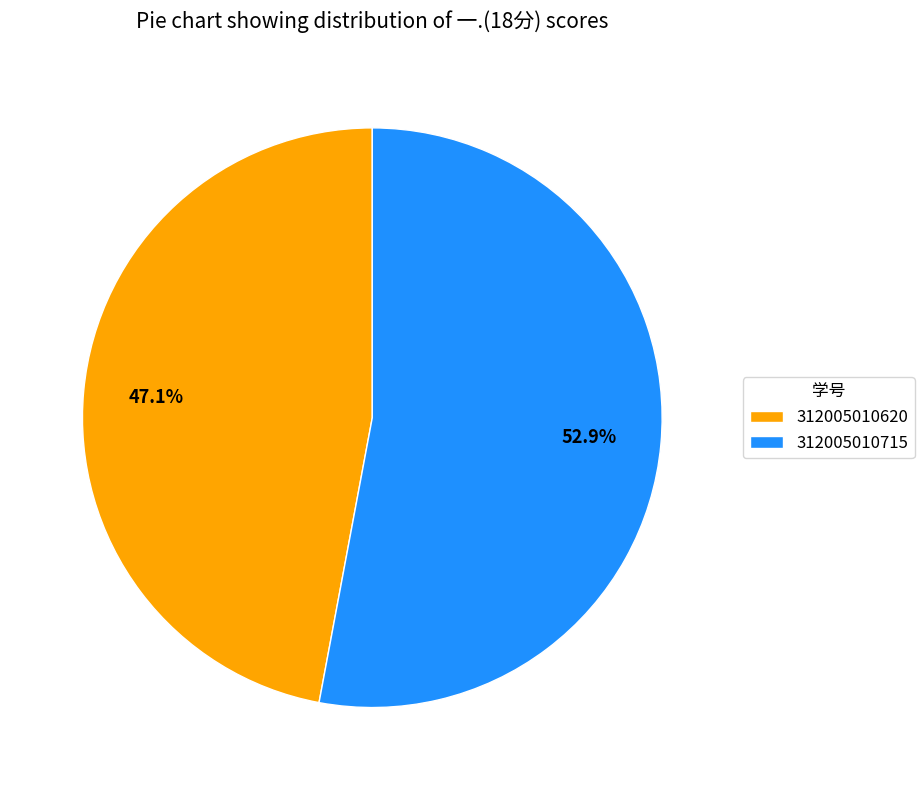

Between 312005010620 and 312005010715, which is larger?

312005010715